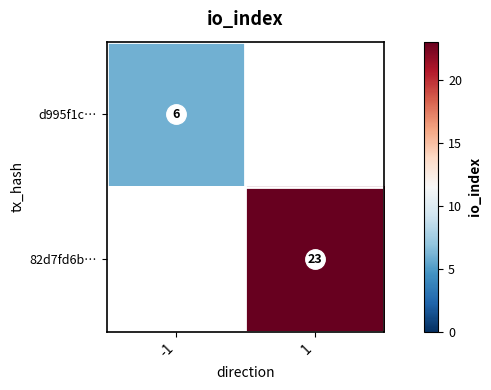

The value of d995f1c… at -1 is 6.0. True or false?

True